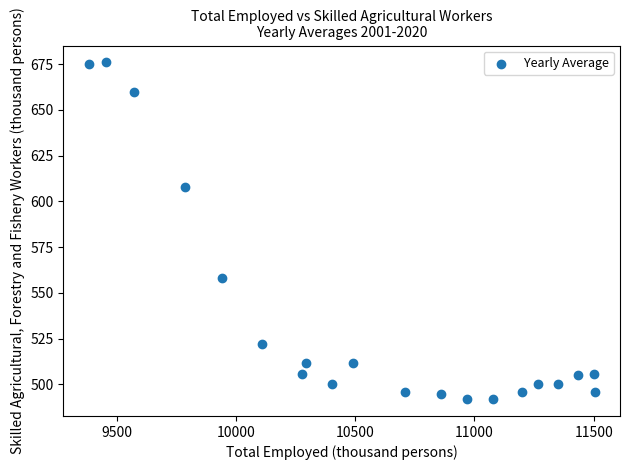

What is the range of Y values (max minus min)?

184